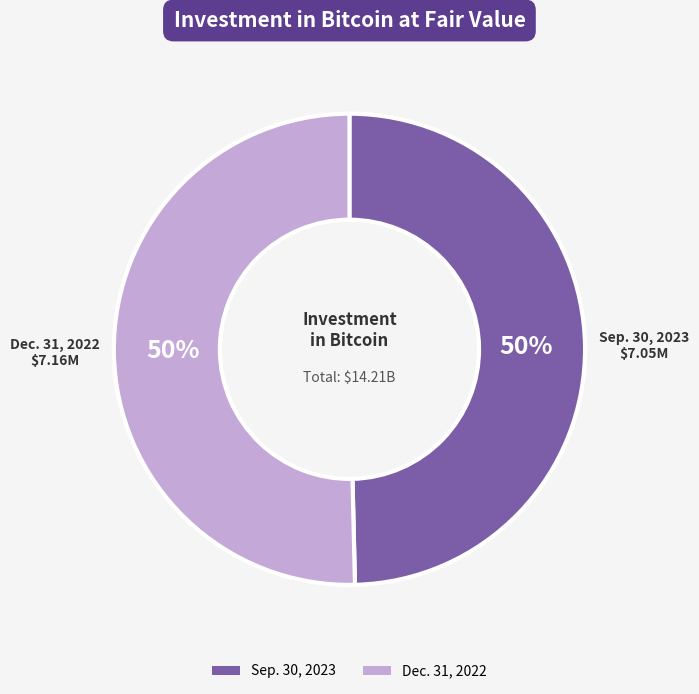

To the nearest percent, what is the average slice percentage?

50%